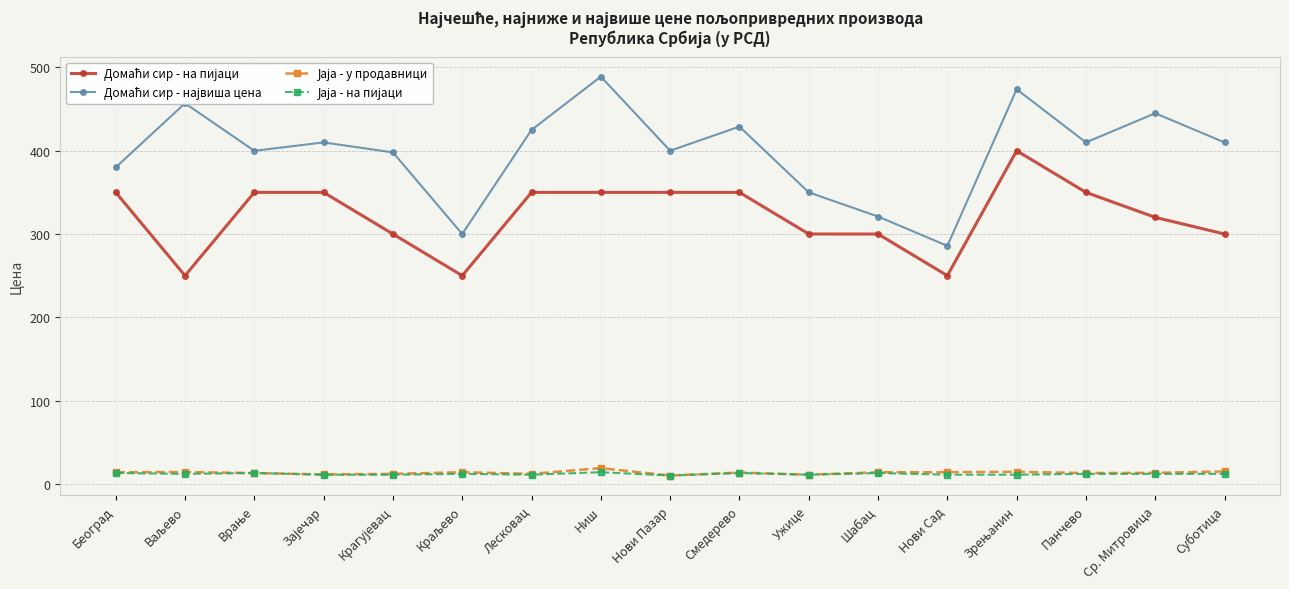

At how many categories does at least one series exceed 179?

17